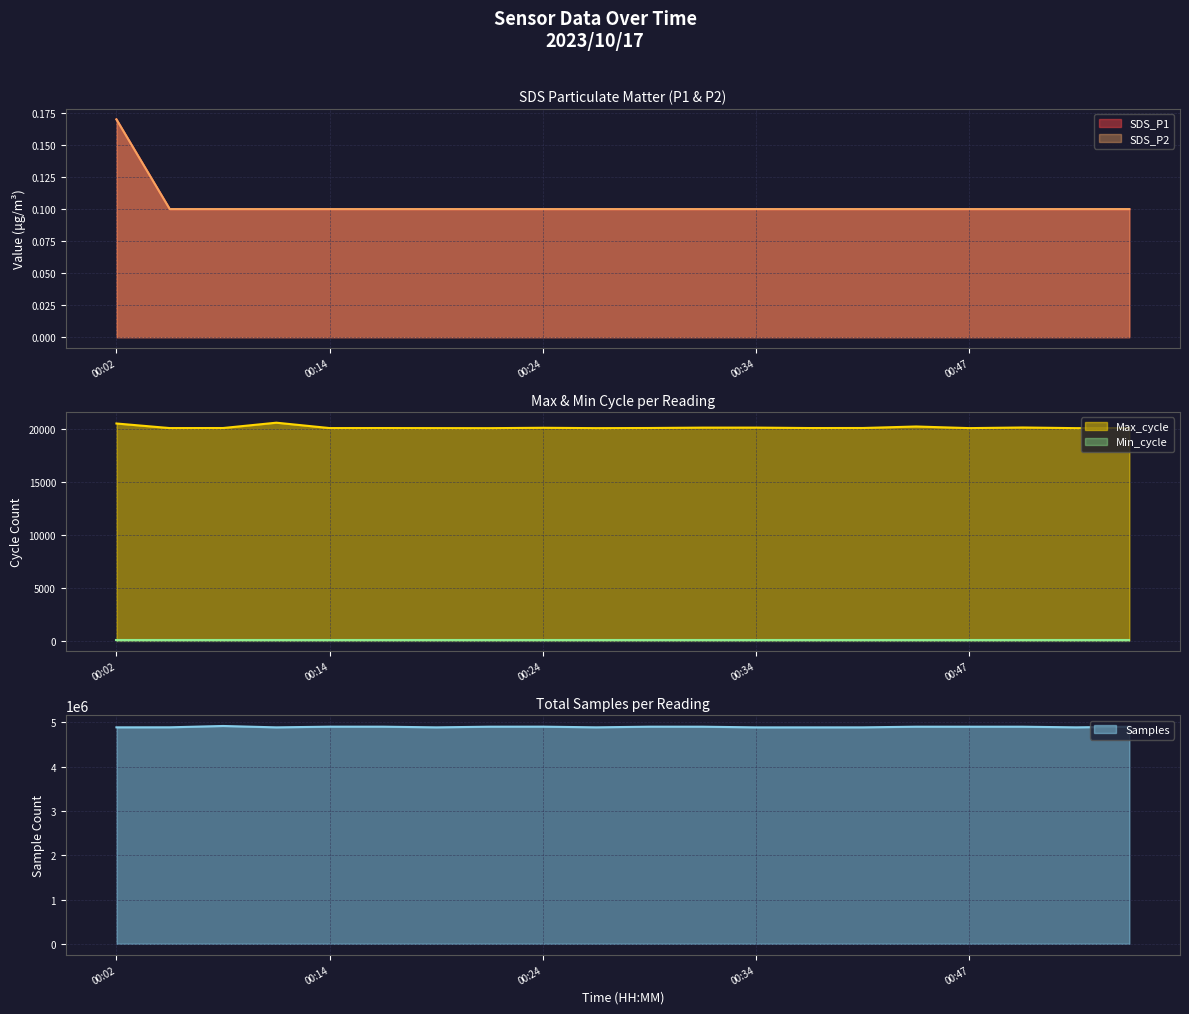

What is the minimum value for Max_cycle?

20039